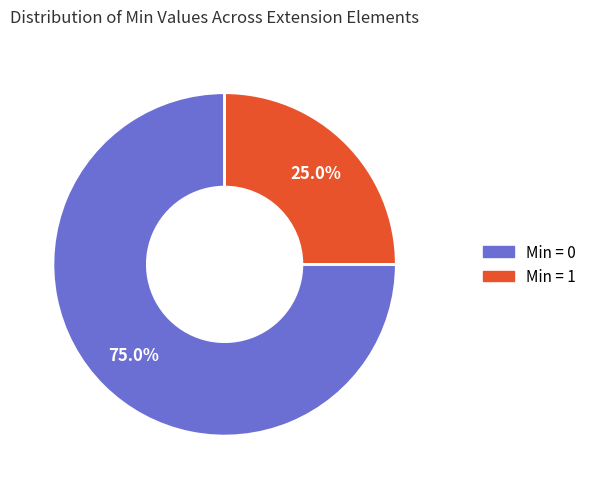

How many segments does this pie chart have?

2